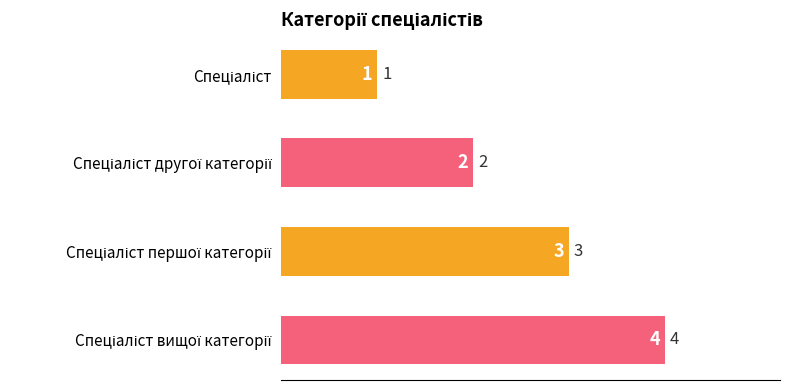

What is the sum of all values?

10